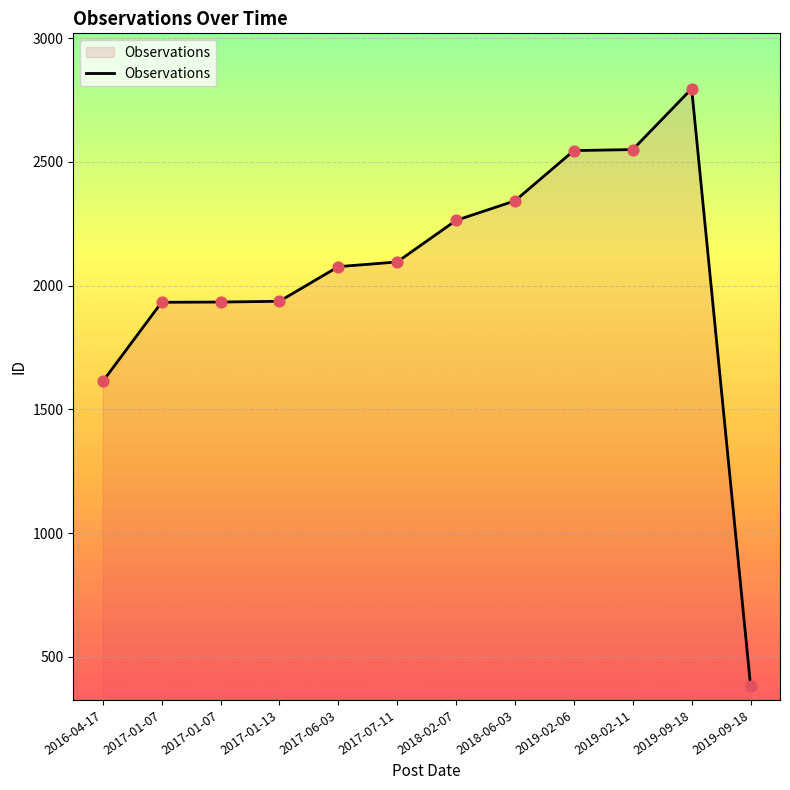

What is the ratio of the value at 2019-02-11 to the value at 2019-02-06?

1.0